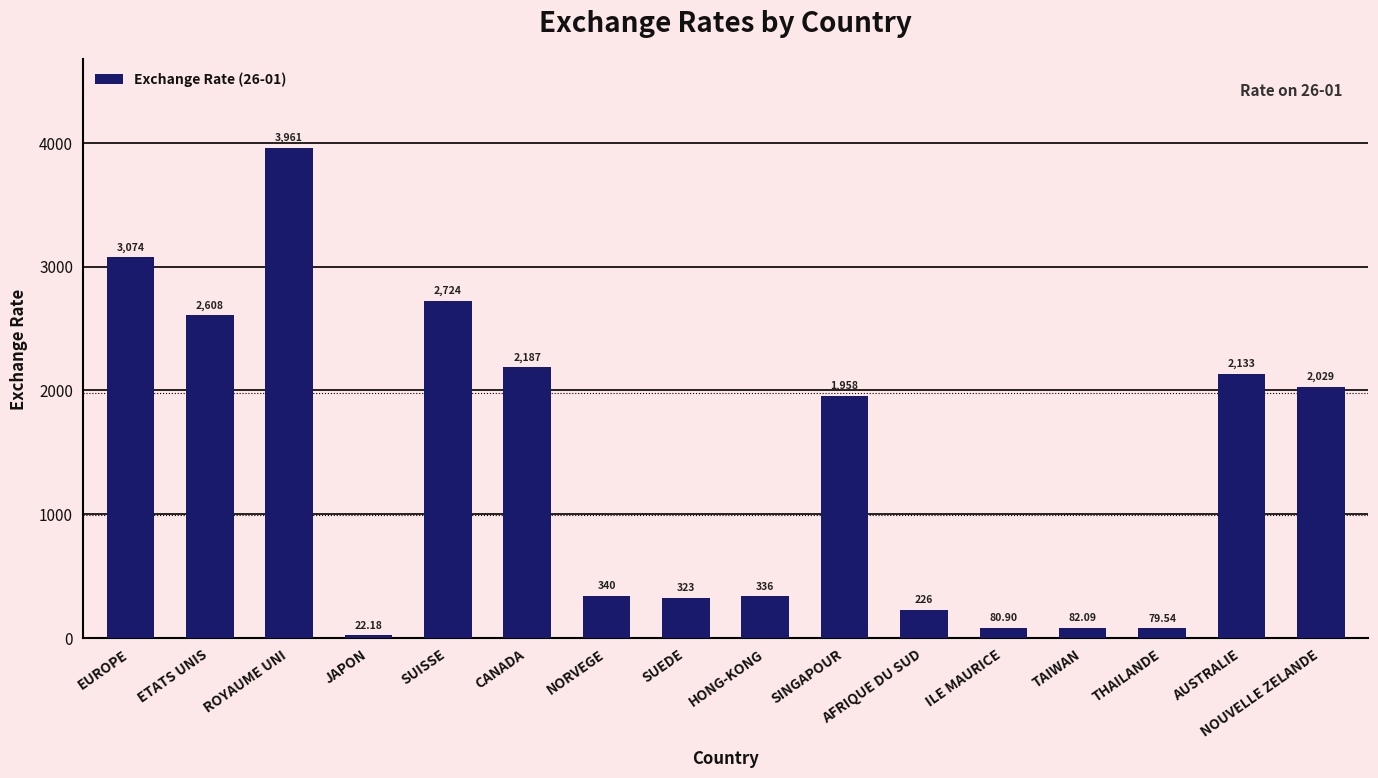

What is the difference between the values at SUISSE and JAPON?

2702.1